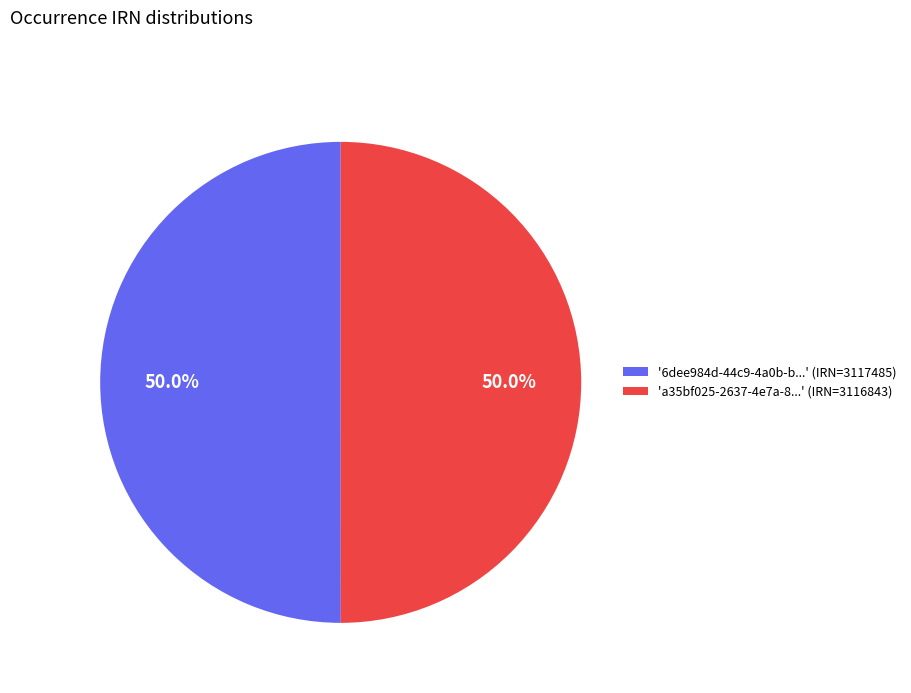

Is the sum of '6dee984d-44c9-4a0b-b...' (IRN=3117485) and 'a35bf025-2637-4e7a-8...' (IRN=3116843) greater than half?

Yes